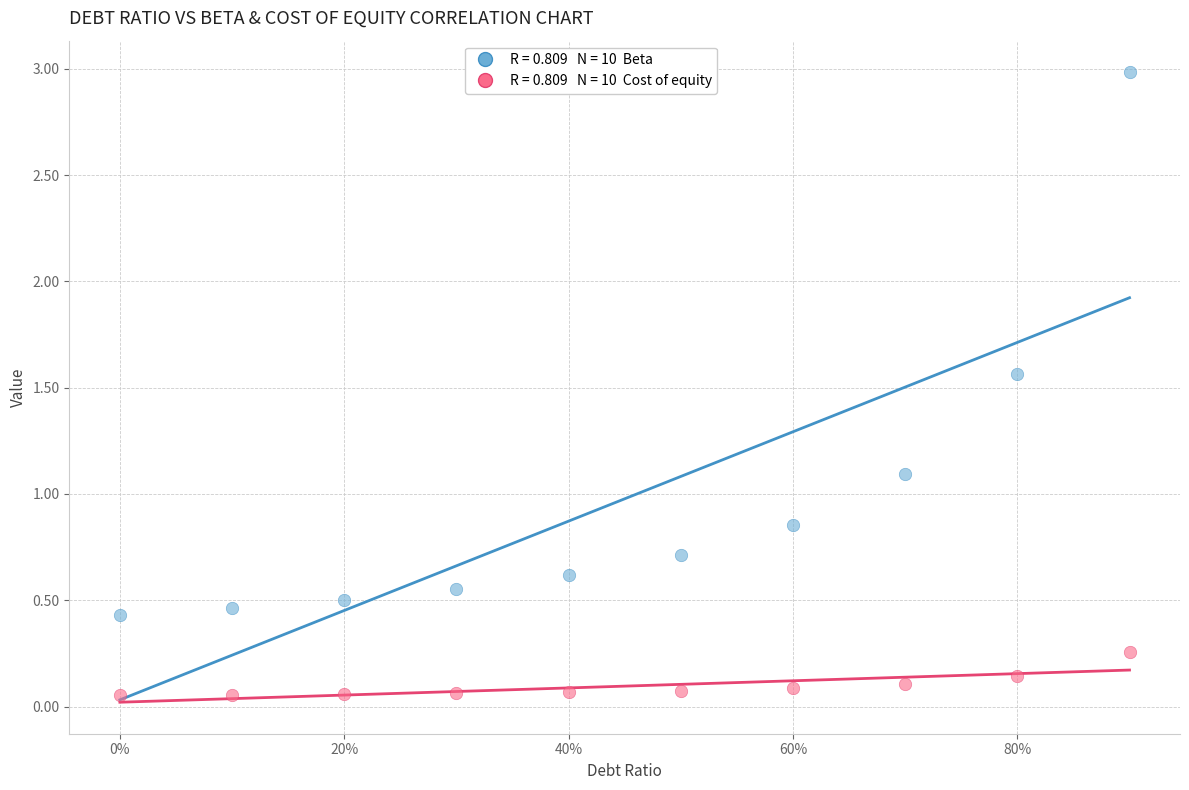

Across all series, what Y value is closest to 1?

1.1